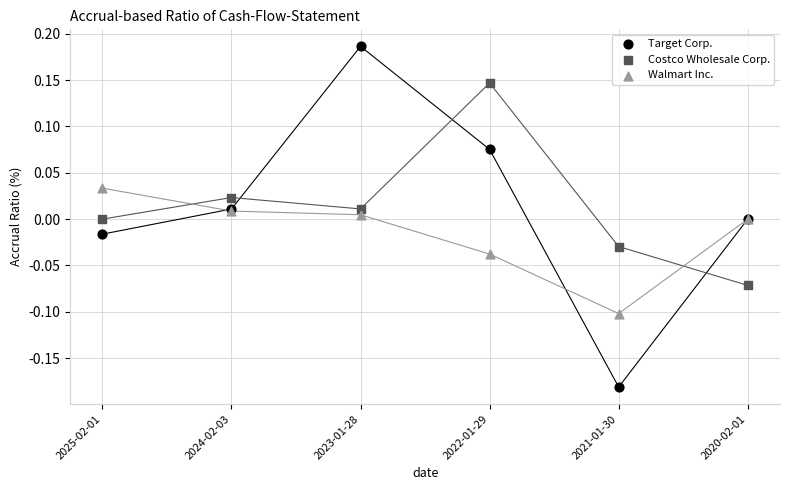

Which series reaches the minimum Y coordinate?

Target Corp.